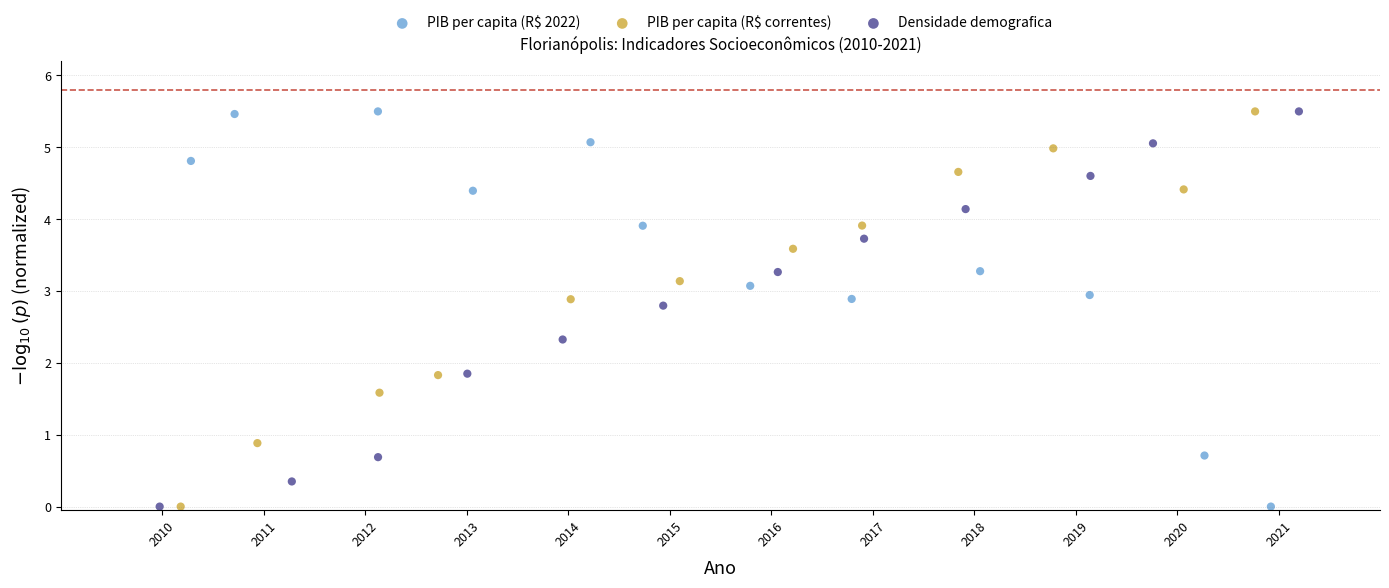

What are all the series names shown in the legend?

PIB per capita (R$ 2022), PIB per capita (R$ correntes), Densidade demografica